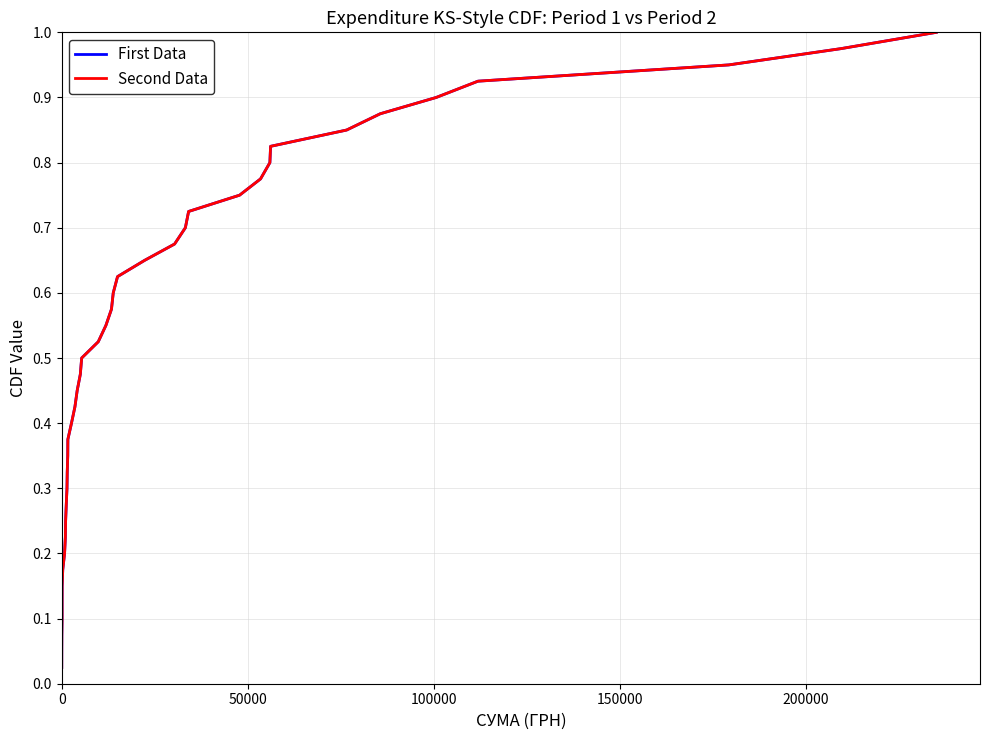

What is the difference between the maximum and second lowest values in the First Data series?

0.9